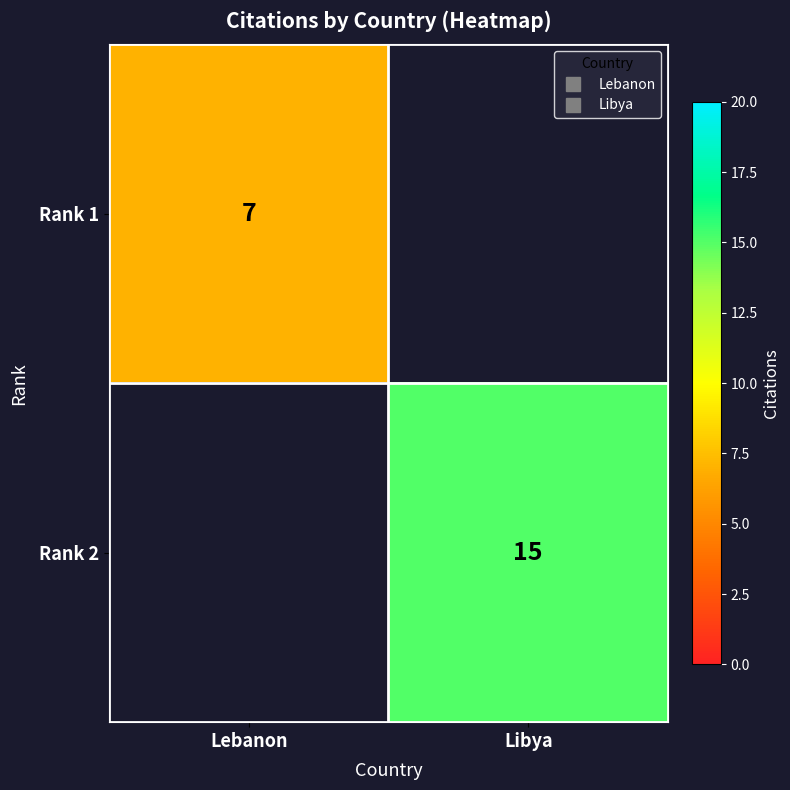

At which label is Rank 1 closest to 7?

Lebanon